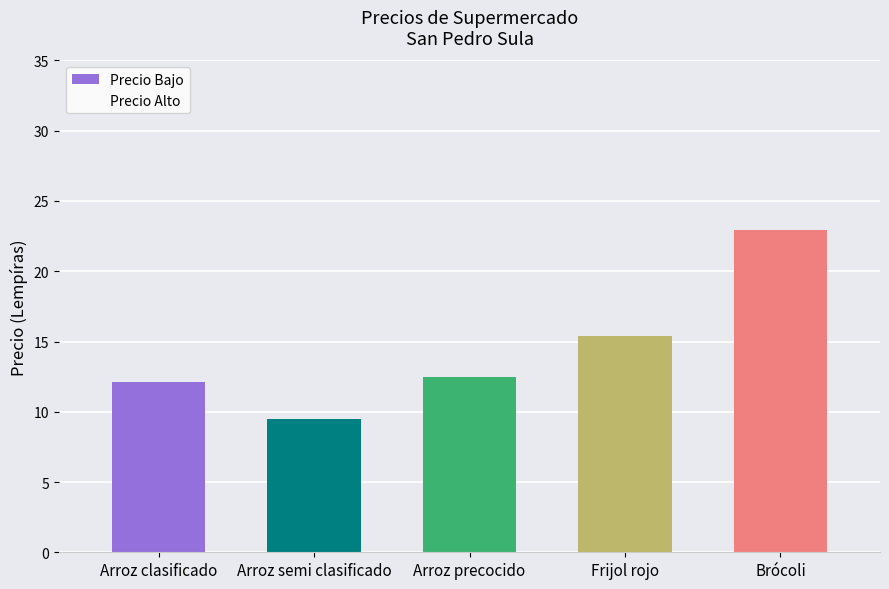

Which has a higher value, Arroz semi clasificado or Frijol rojo?

Frijol rojo